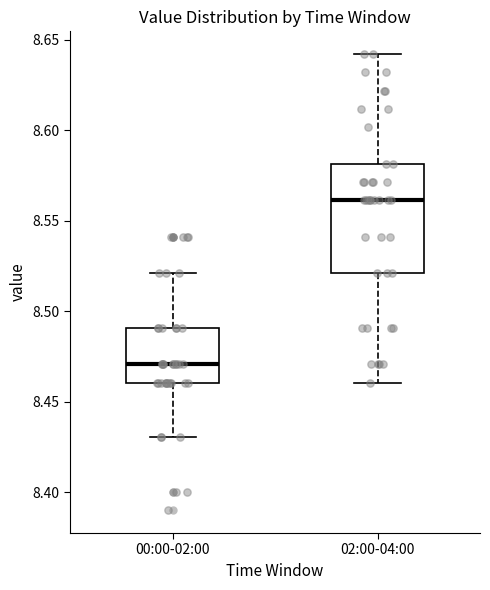

Reading left to right, read every box against the y-axis: the position of its median line, the range the box covers, and the ends of its whiskers. The values are not printed on the chart, so give them approximately, as read against the axis.

00:00-02:00: median 8.47, box 8.46 to 8.49, whiskers 8.43 to 8.52
02:00-04:00: median 8.56, box 8.52 to 8.58, whiskers 8.46 to 8.64